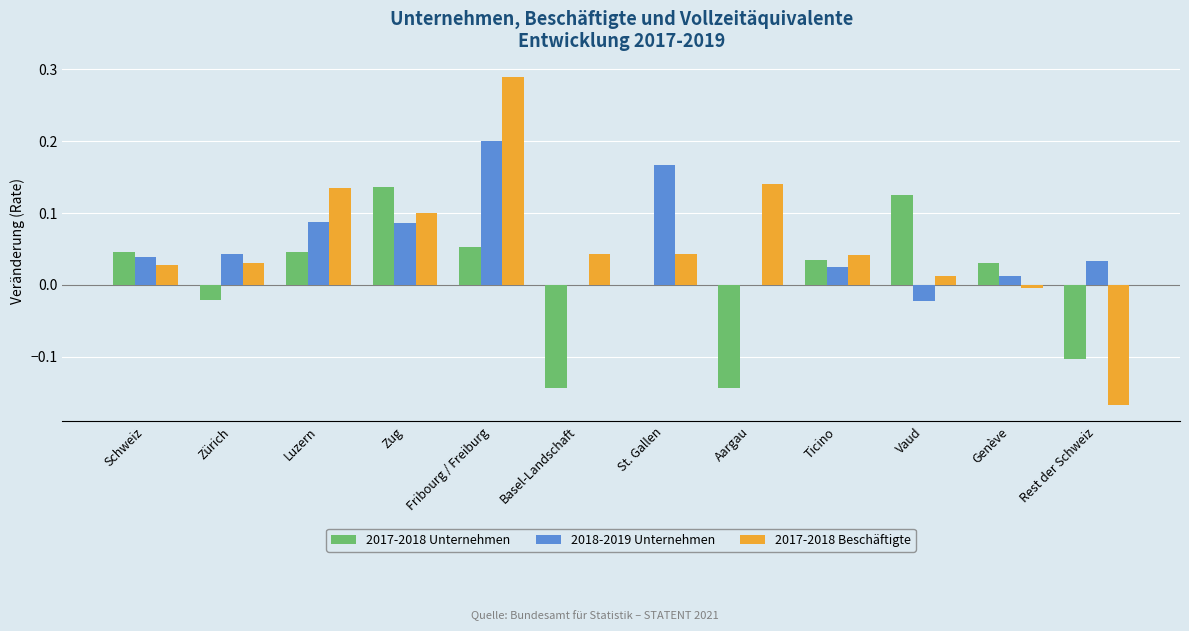

What is the sum of all 2018-2019 Unternehmen values?

0.7